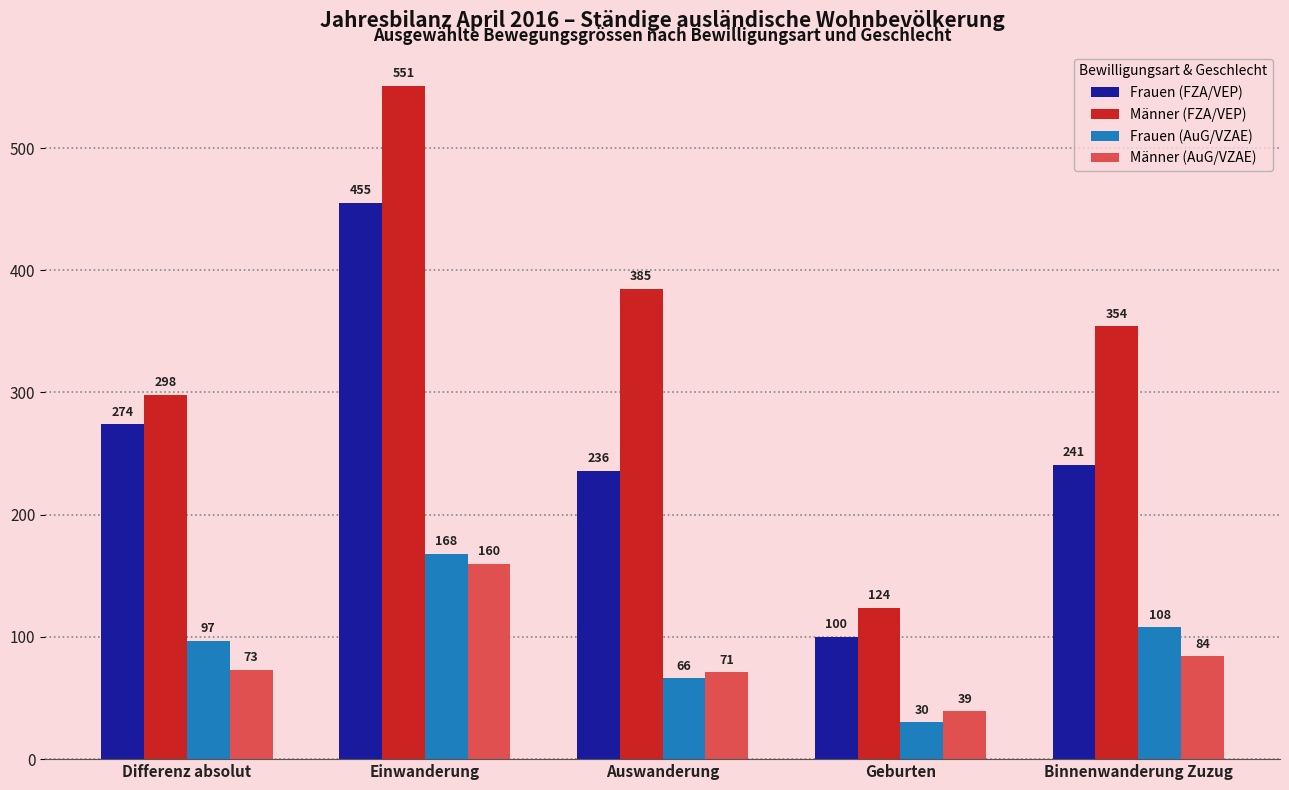

What is the sum of the Frauen (AuG/VZAE) values at Geburten and Auswanderung?

96